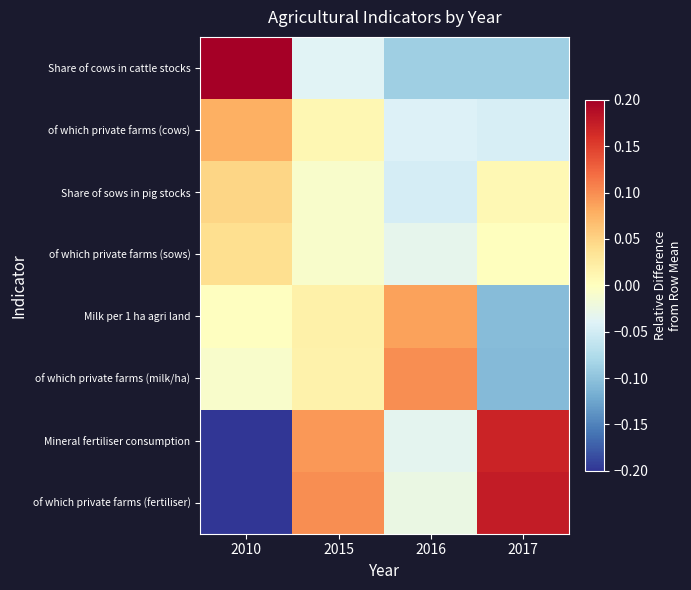

What is the total value across all series at 2015?

0.2